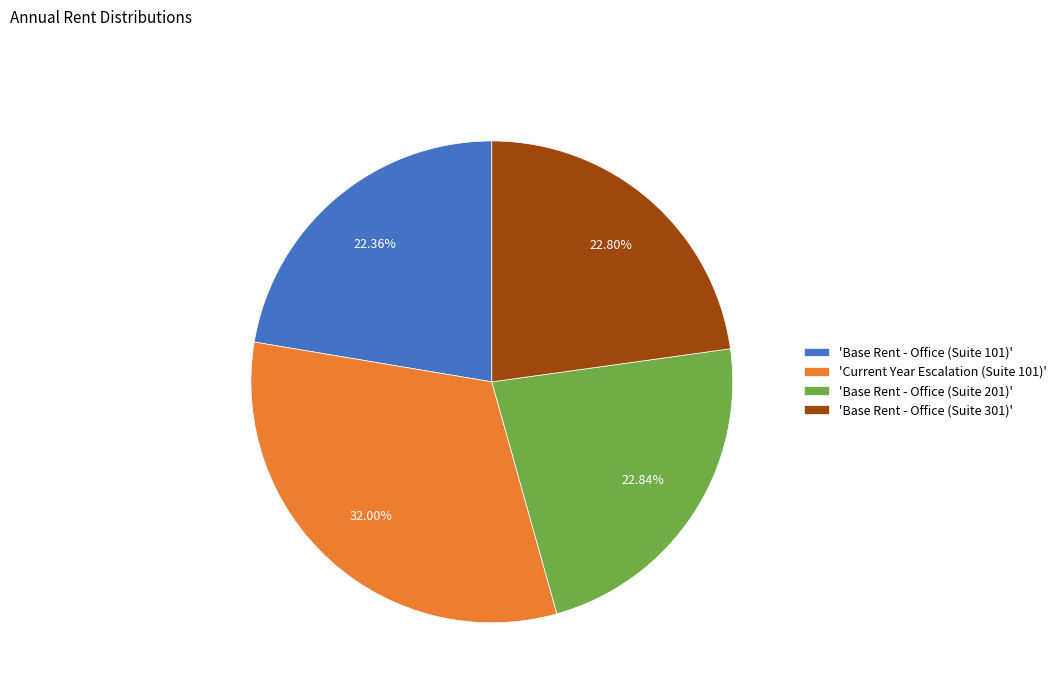

Which has a higher value, 'Current Year Escalation (Suite 101)' or 'Base Rent - Office (Suite 101)'?

'Current Year Escalation (Suite 101)'